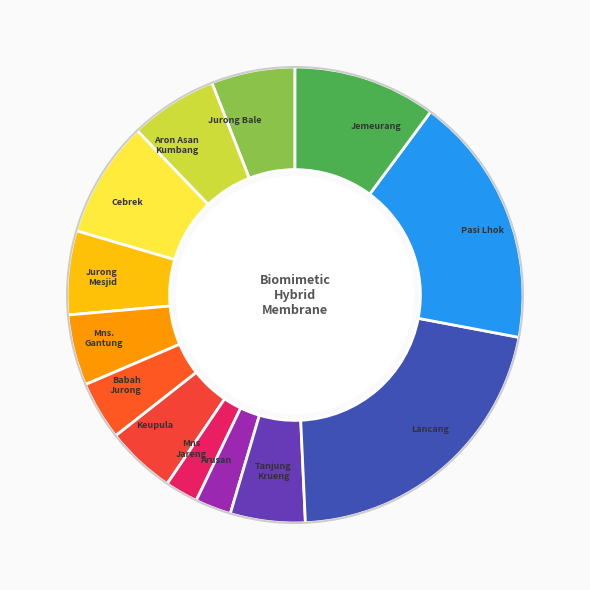

Count the number of slices in the pie.

13